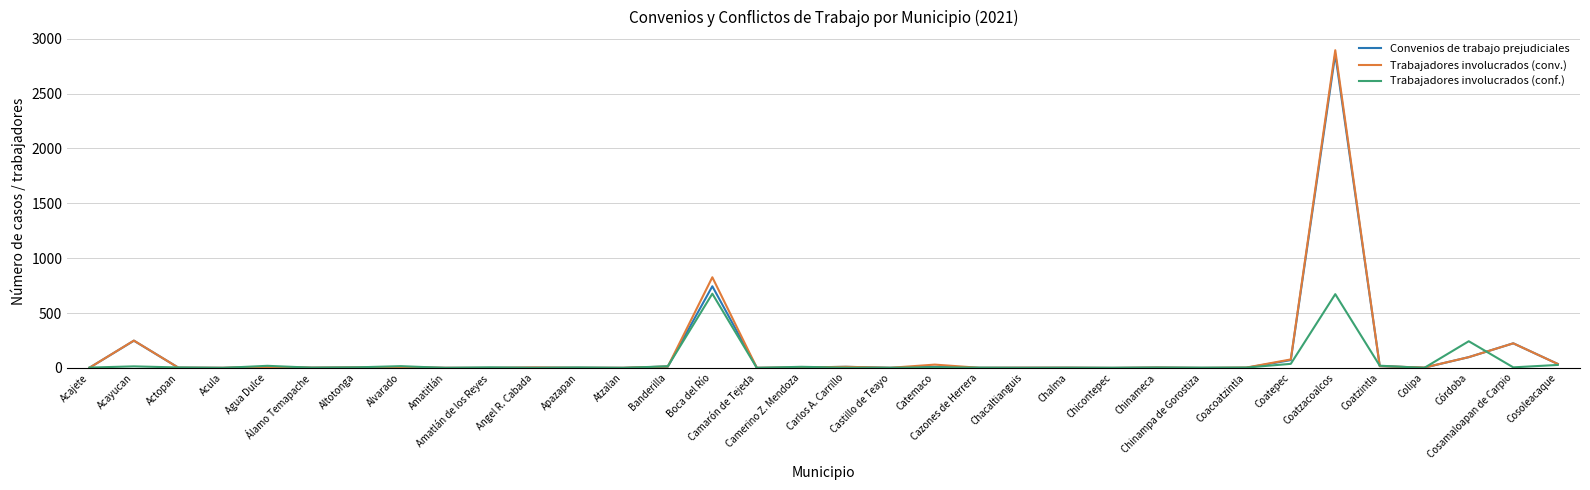

Which series has the widest spread of values?

Trabajadores involucrados (conv.)